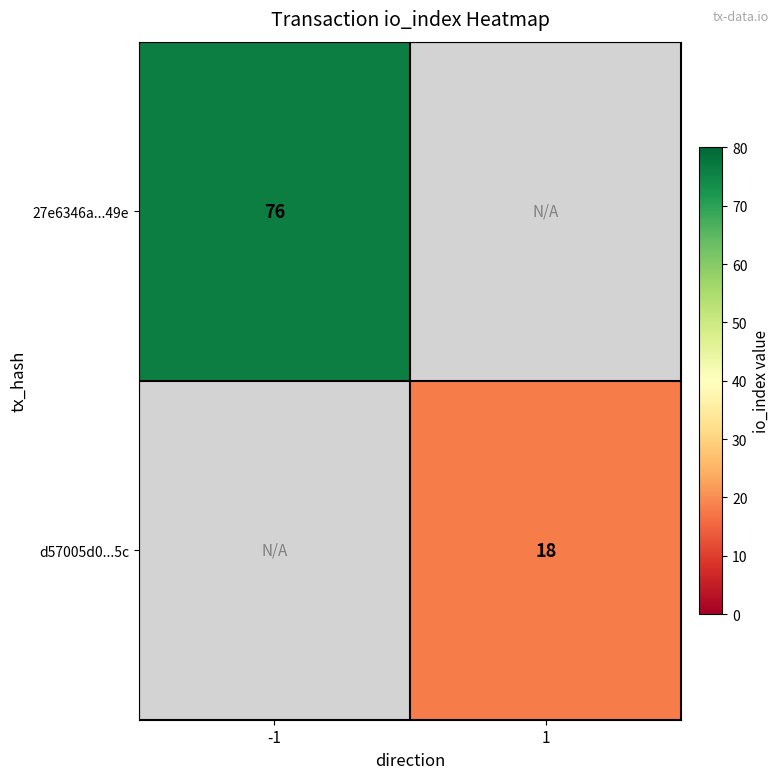

Is it true that 27e6346a...49e equals 76 at -1?

True